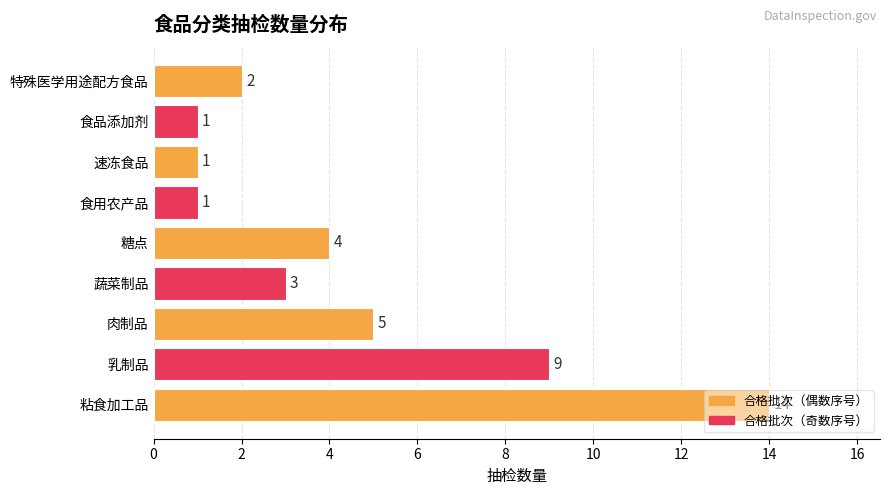

True or false: the data shows 4 at 糖点.

True